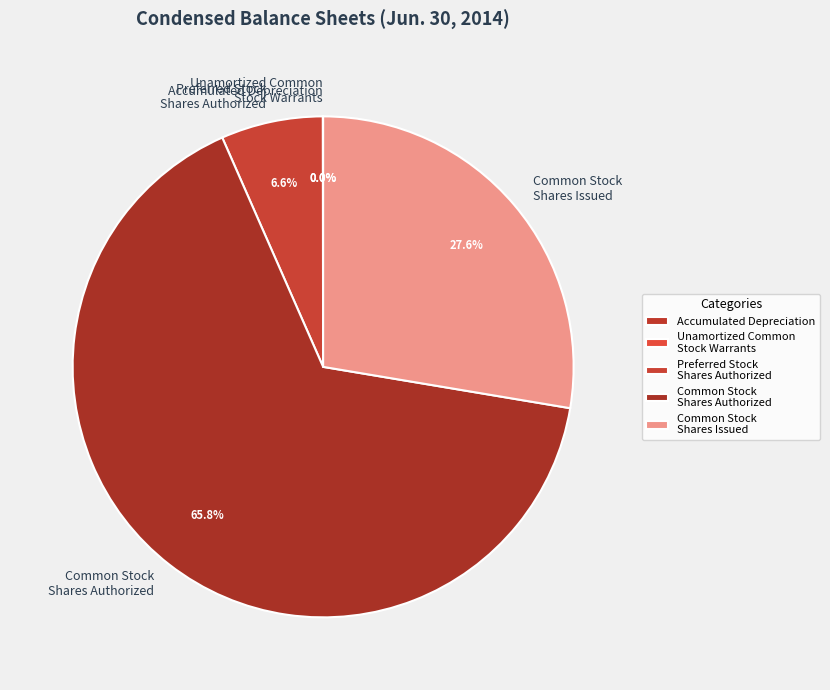

Which has a higher value, Preferred Stock Shares Authorized or Common Stock Shares Authorized?

Common Stock Shares Authorized